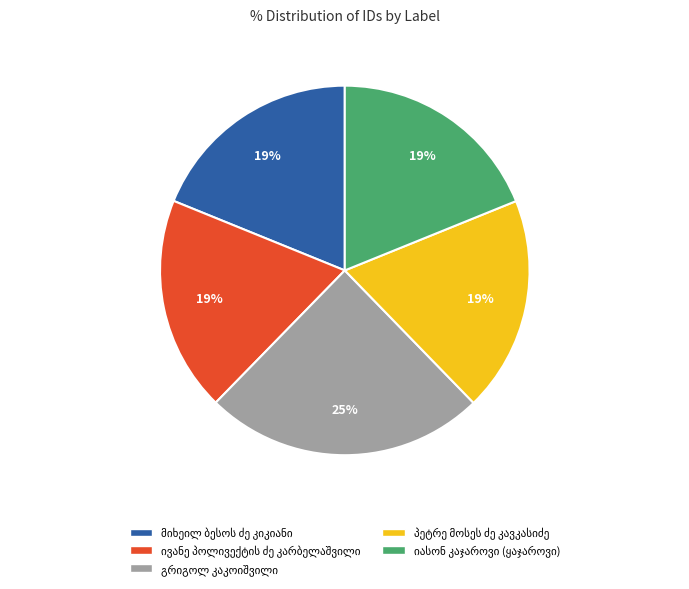

To the nearest percent, what is the average slice percentage?

20%